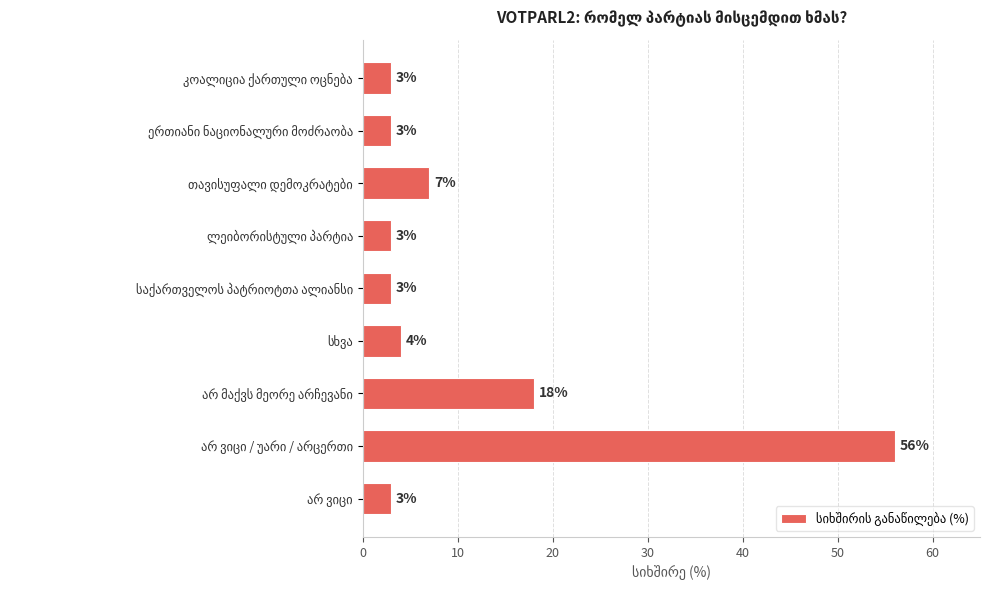

What is the smallest value displayed?

3